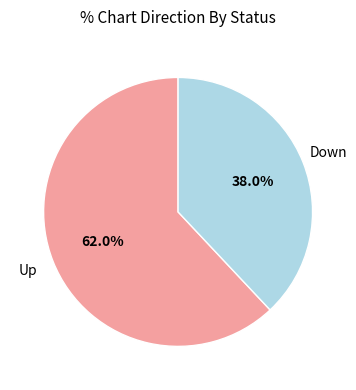

Which category has the biggest portion of the pie?

Up